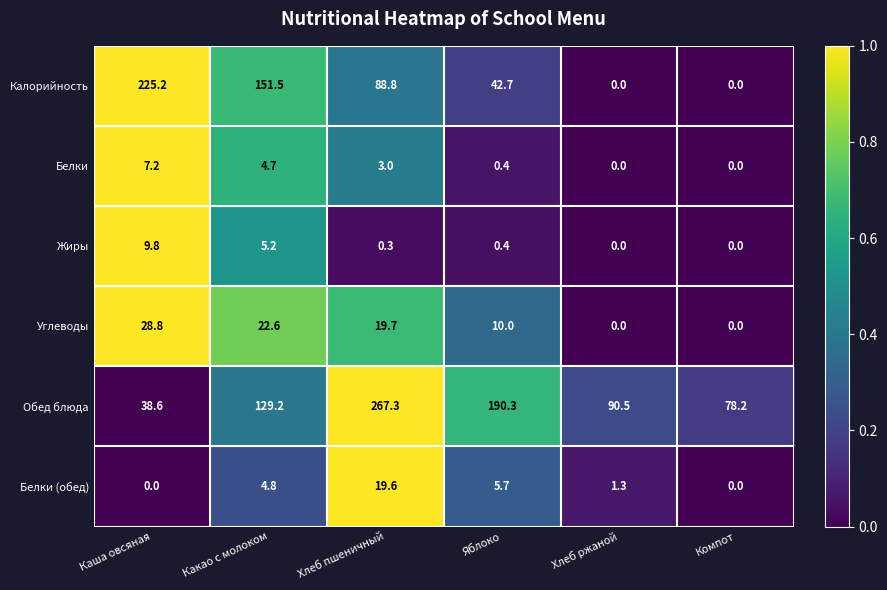

How many series are shown in this chart?

6